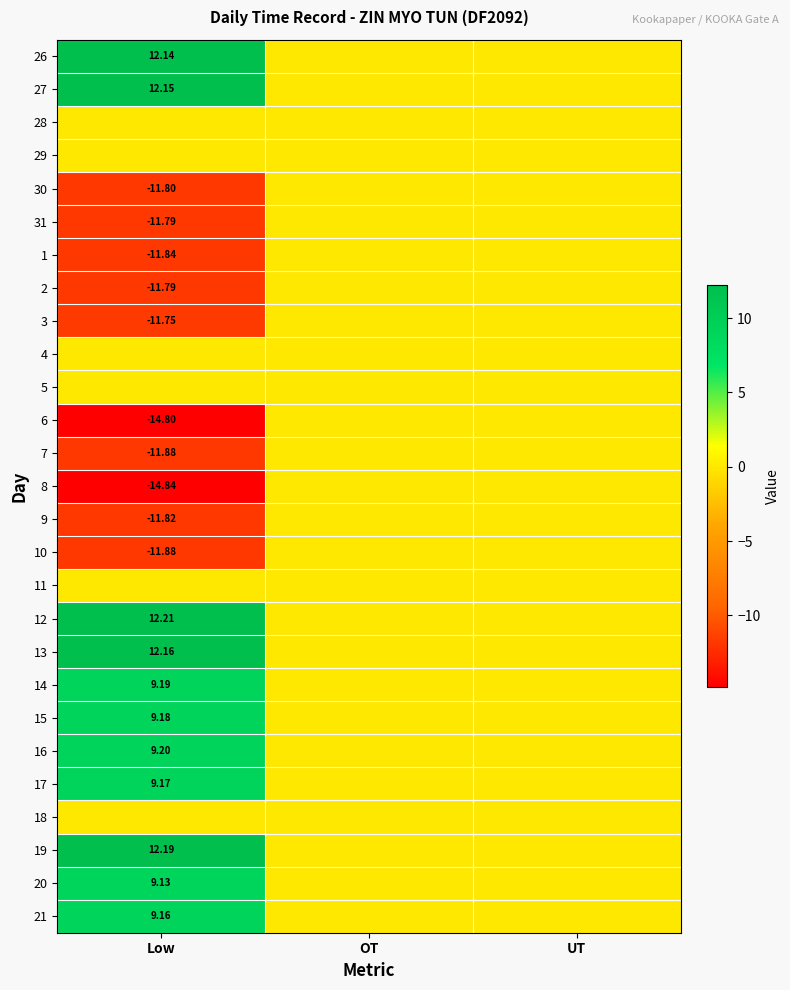

The 28 series shows 0.0 at Low. True or false?

True